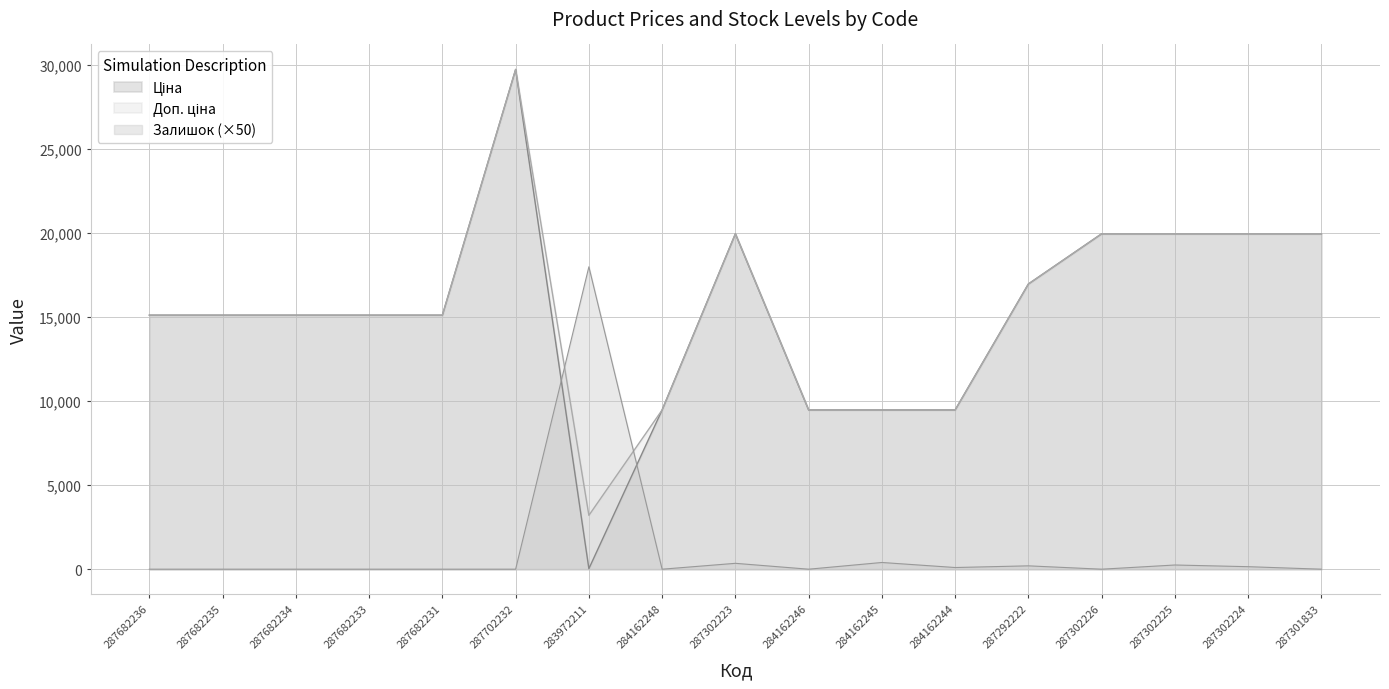

What position from the left is 283972211?

7